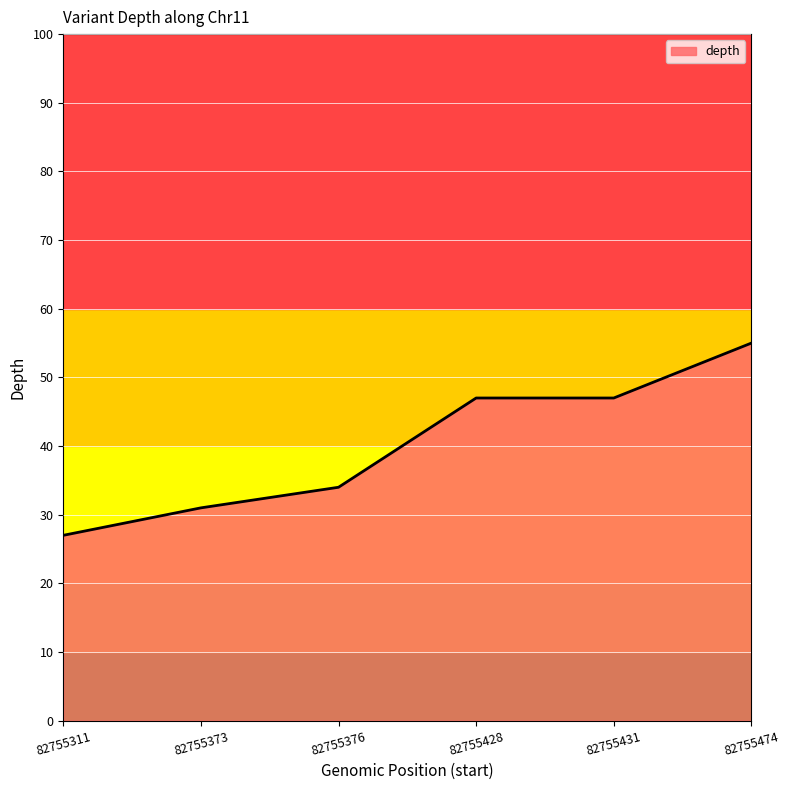

What value does the data have at 82755373, to the nearest 5?

30